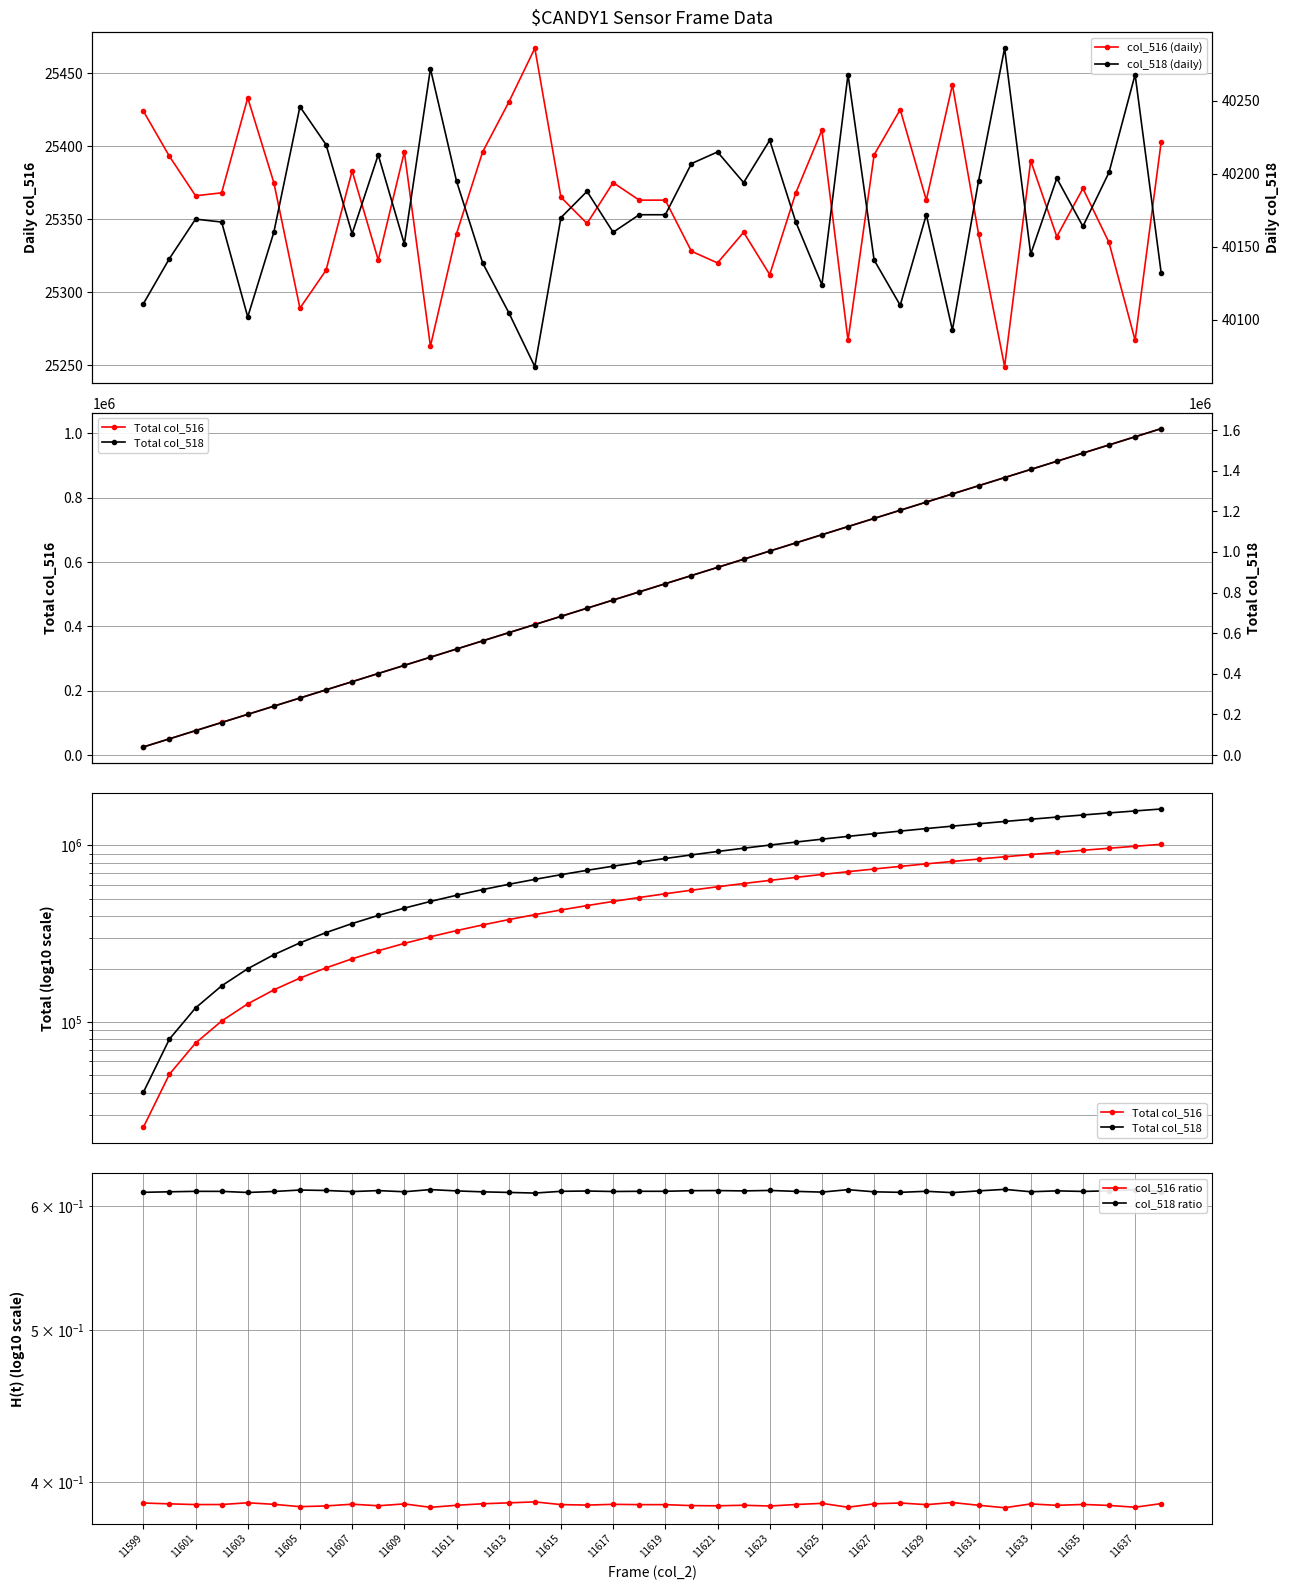

True or false: col_518 (daily) and col_516 ratio cross at least once.

False